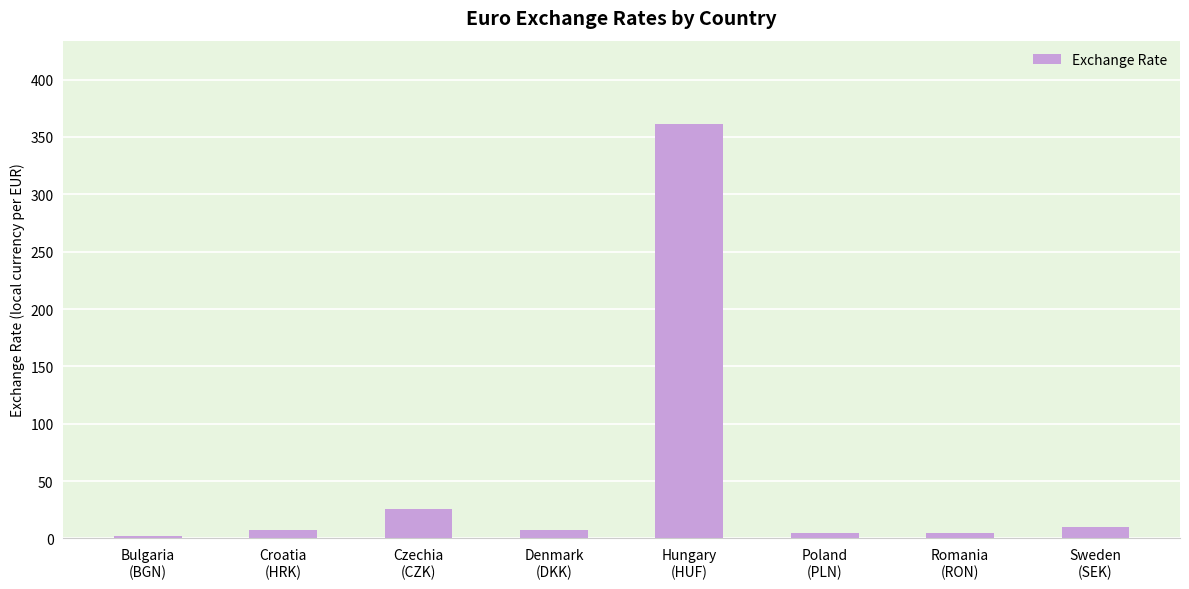

What is the change in value from Romania
(RON) to Sweden
(SEK)?

+5.3